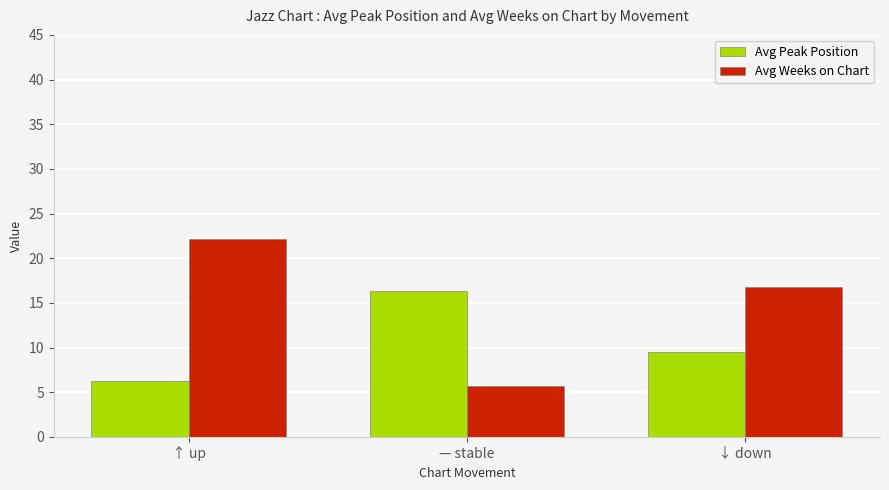

Rank the categories by Avg Peak Position value from lowest to highest.

↑ up, ↓ down, — stable